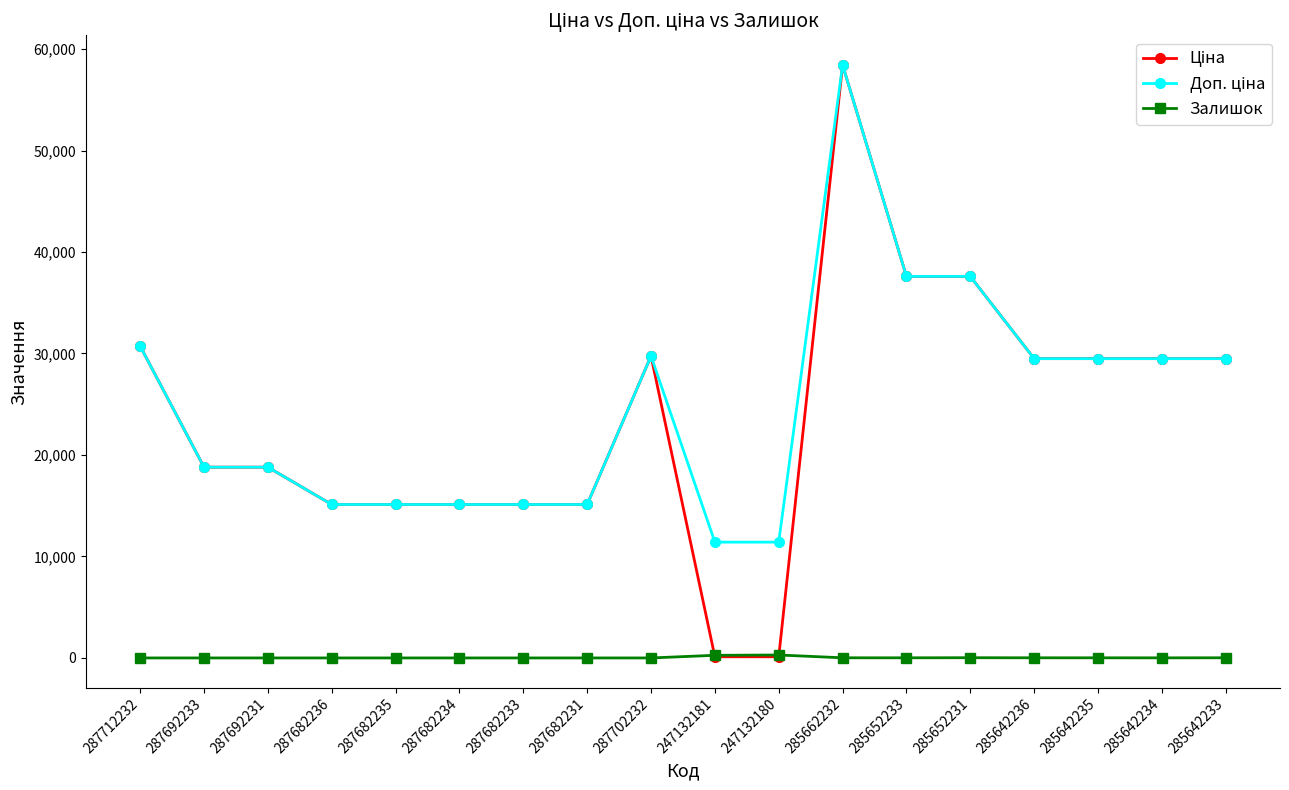

What is the maximum value shown in the chart?

58426.5